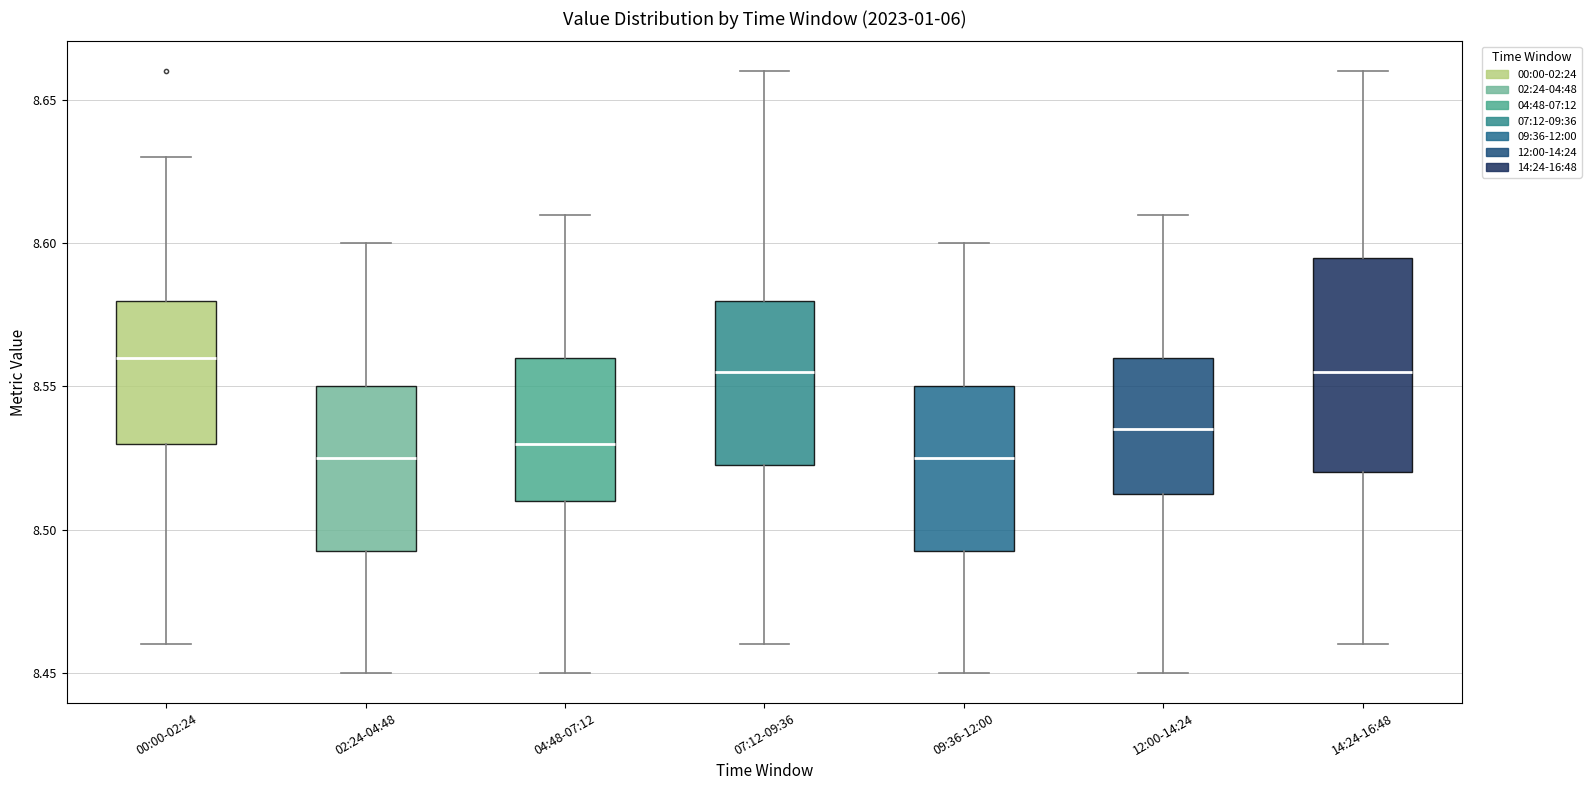

Reading left to right, read every box against the y-axis: the position of its median line, the range the box covers, and the ends of its whiskers. The values are not printed on the chart, so give them approximately, as read against the axis.

00:00-02:24: median 8.560, box 8.530 to 8.580, whiskers 8.460 to 8.630
02:24-04:48: median 8.525, box 8.495 to 8.550, whiskers 8.450 to 8.600
04:48-07:12: median 8.530, box 8.510 to 8.560, whiskers 8.450 to 8.610
07:12-09:36: median 8.555, box 8.525 to 8.580, whiskers 8.460 to 8.660
09:36-12:00: median 8.525, box 8.495 to 8.550, whiskers 8.450 to 8.600
12:00-14:24: median 8.535, box 8.515 to 8.560, whiskers 8.450 to 8.610
14:24-16:48: median 8.555, box 8.520 to 8.595, whiskers 8.460 to 8.660